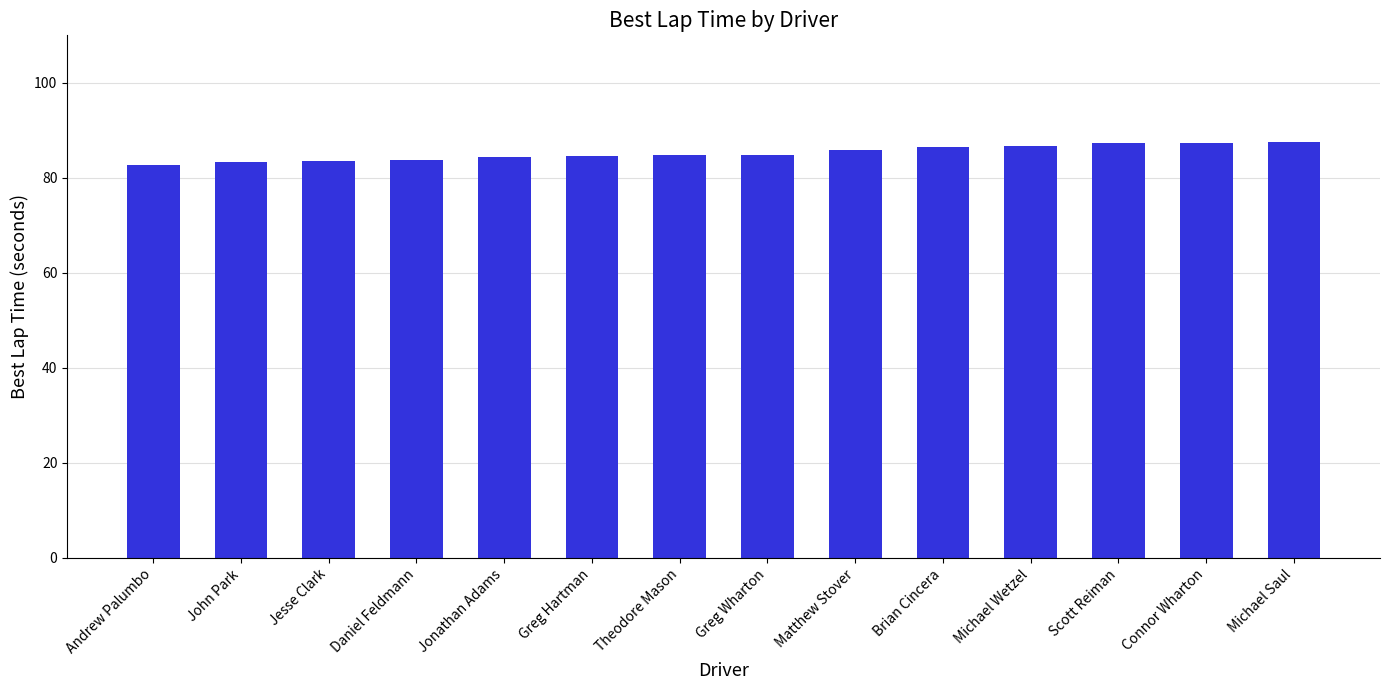

What is the smallest value displayed?

82.7